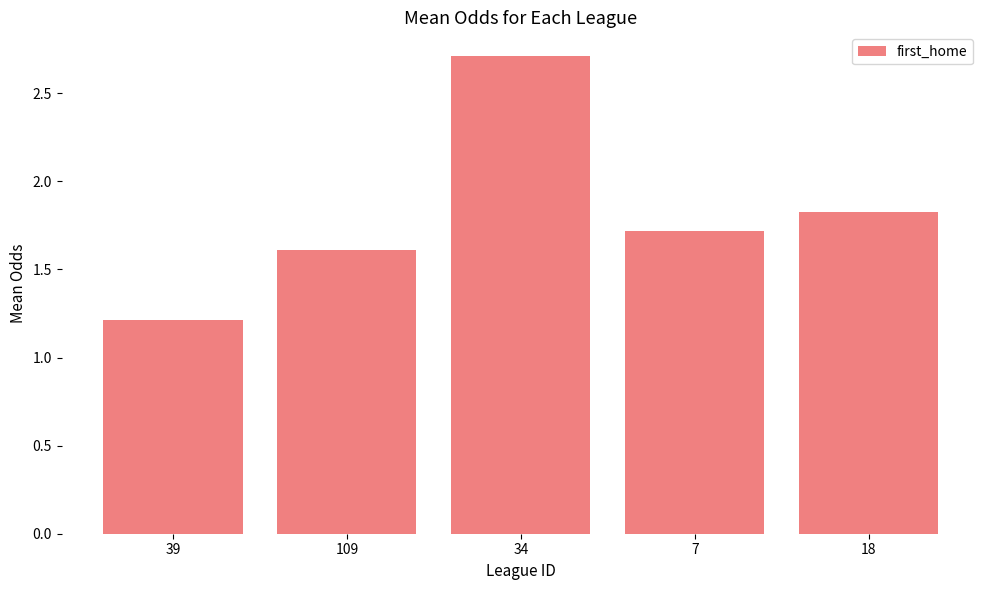

What is the sum of all values?

9.1